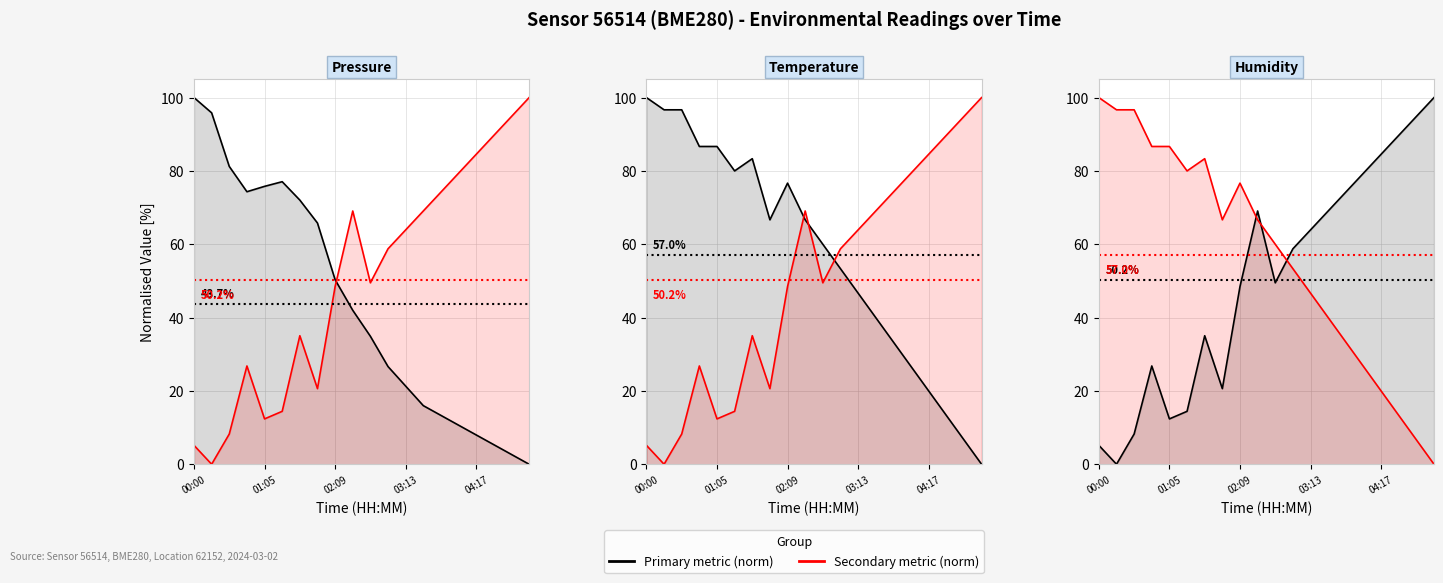

True or false: Temperature (norm) line and Pressure (norm) line intersect in this chart.

False